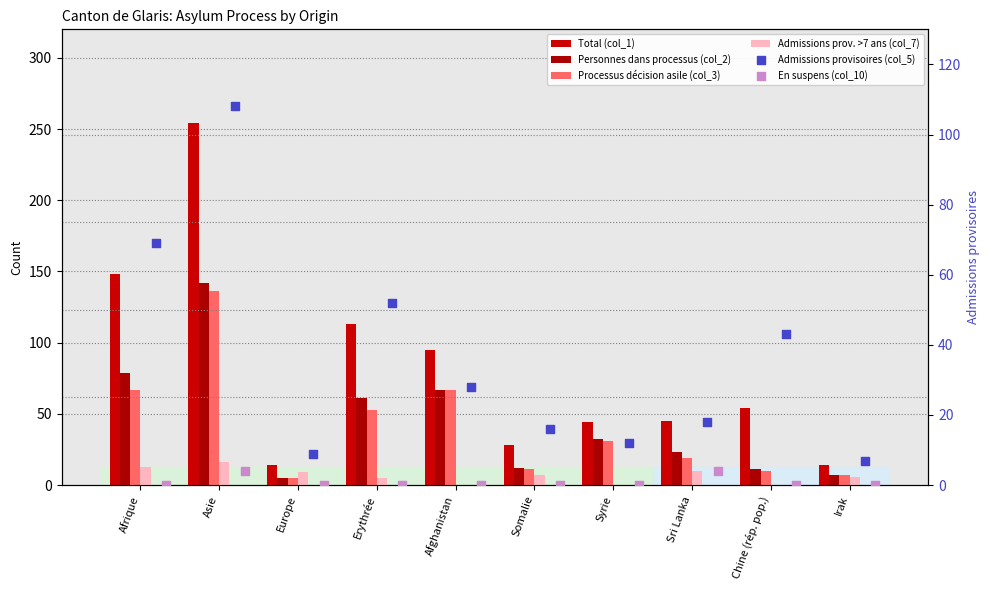

Which series reaches the minimum Y coordinate?

Admissions prov. >7 ans (col_7)